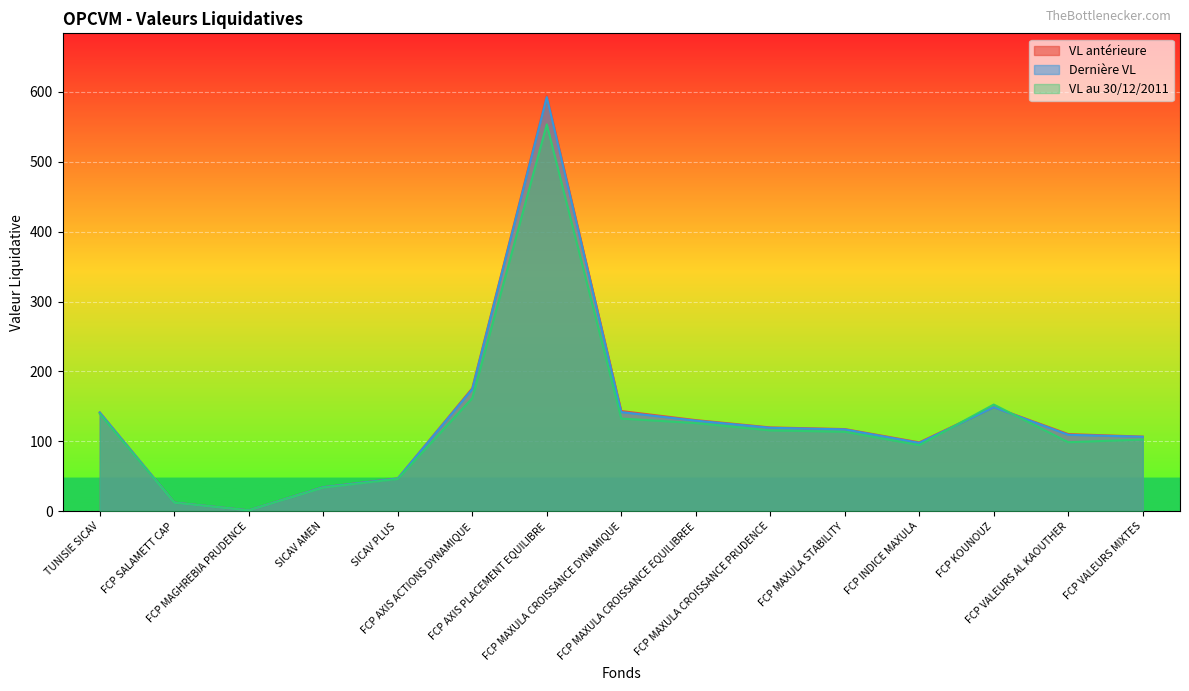

Rank the series by their maximum value, from lowest to highest.

VL au 30/12/2011, Dernière VL, VL antérieure